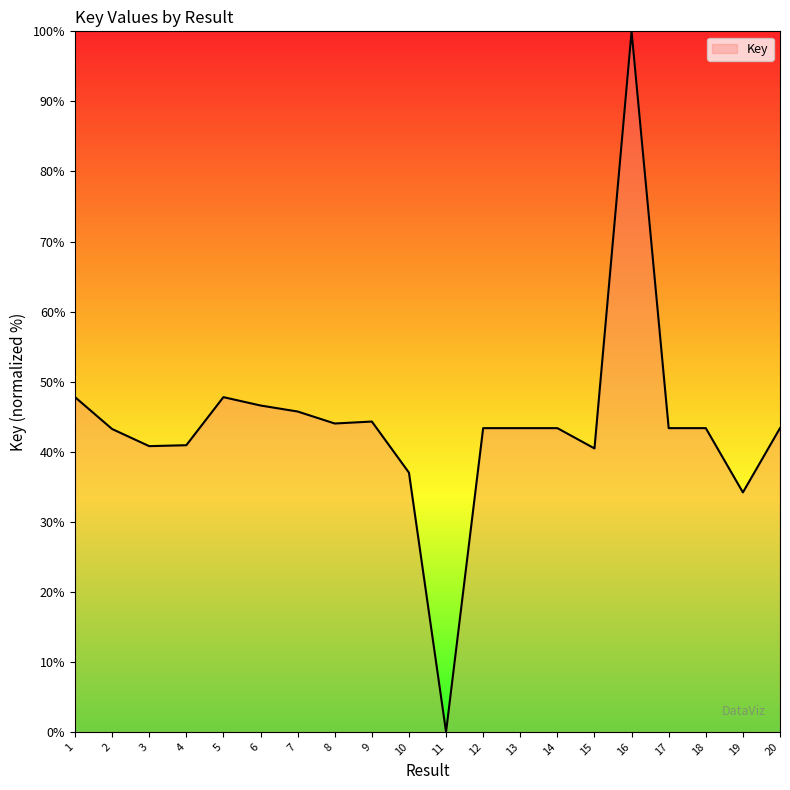

How many series are shown in this chart?

1